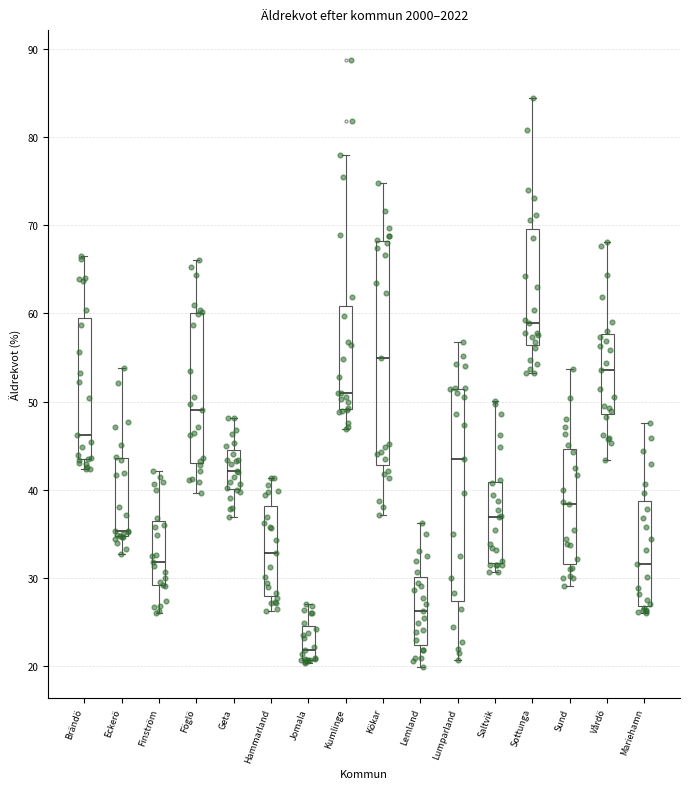

Where is the upper edge of the box for Mariehamn on the y-axis? The values are not printed on the chart, so give them approximately, as read against the axis.

39